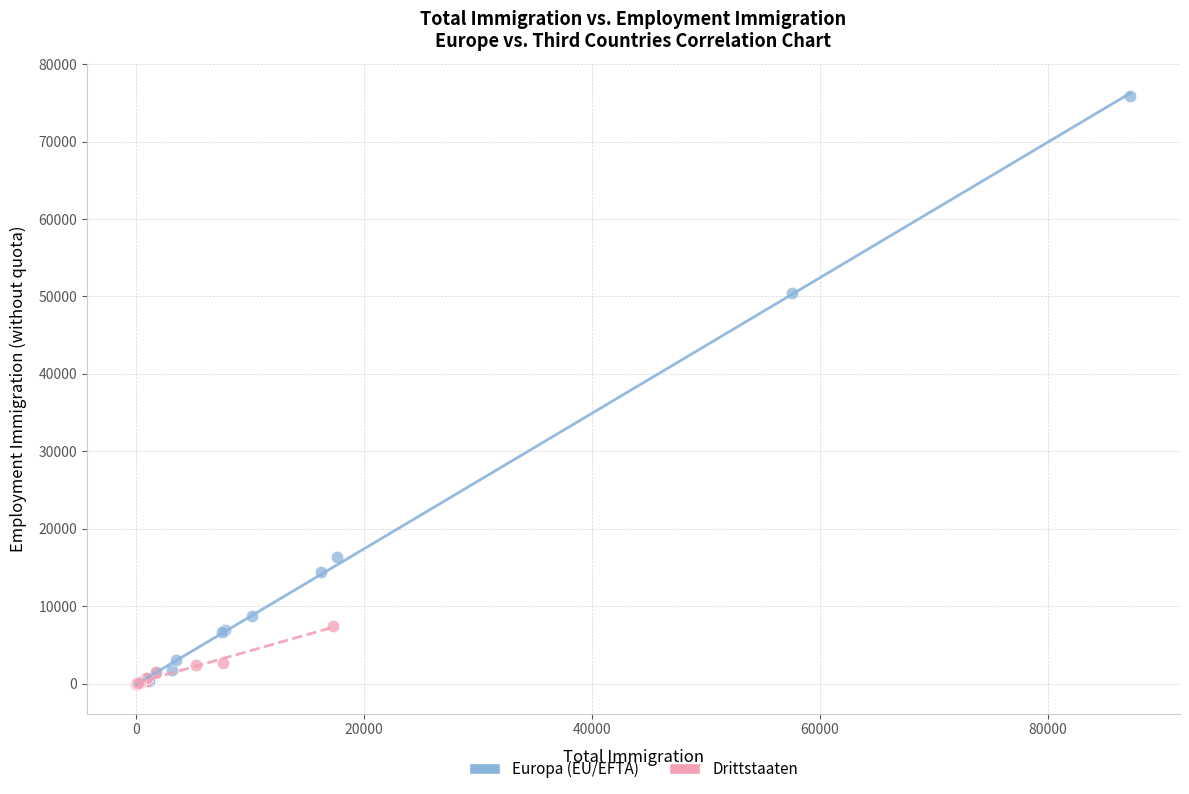

Which series reaches the maximum Y coordinate?

Europa (EU/EFTA)